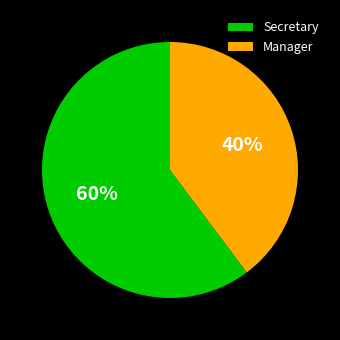

Combined, do Secretary and Manager account for over 50%?

Yes